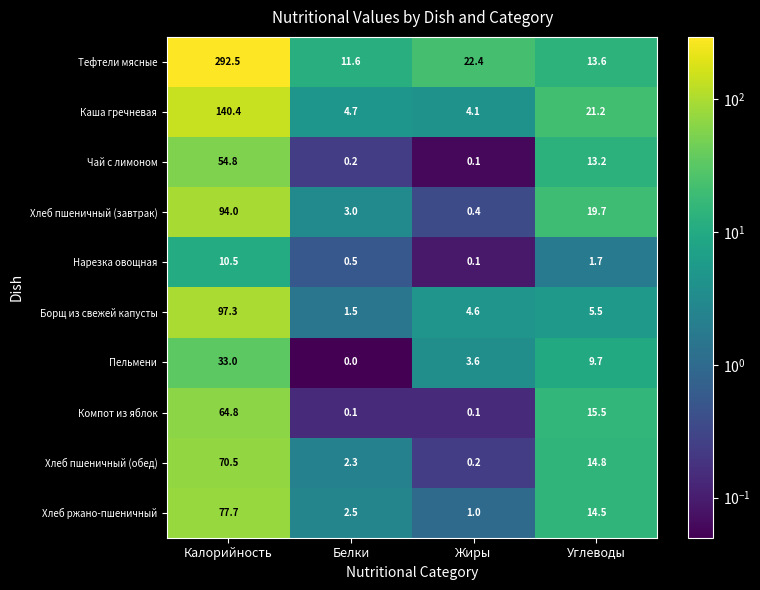

What is the maximum value shown in the chart?

292.5